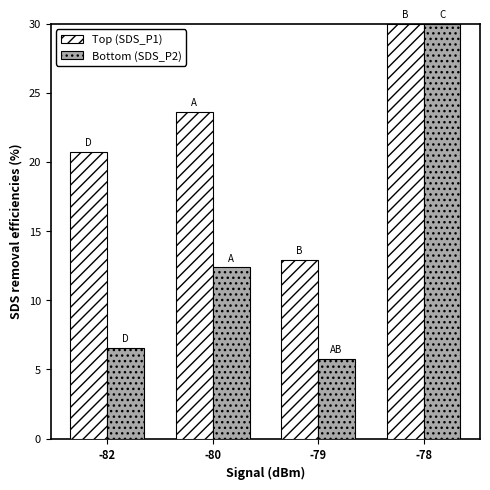

What is the total value across all series at -78?

60.0